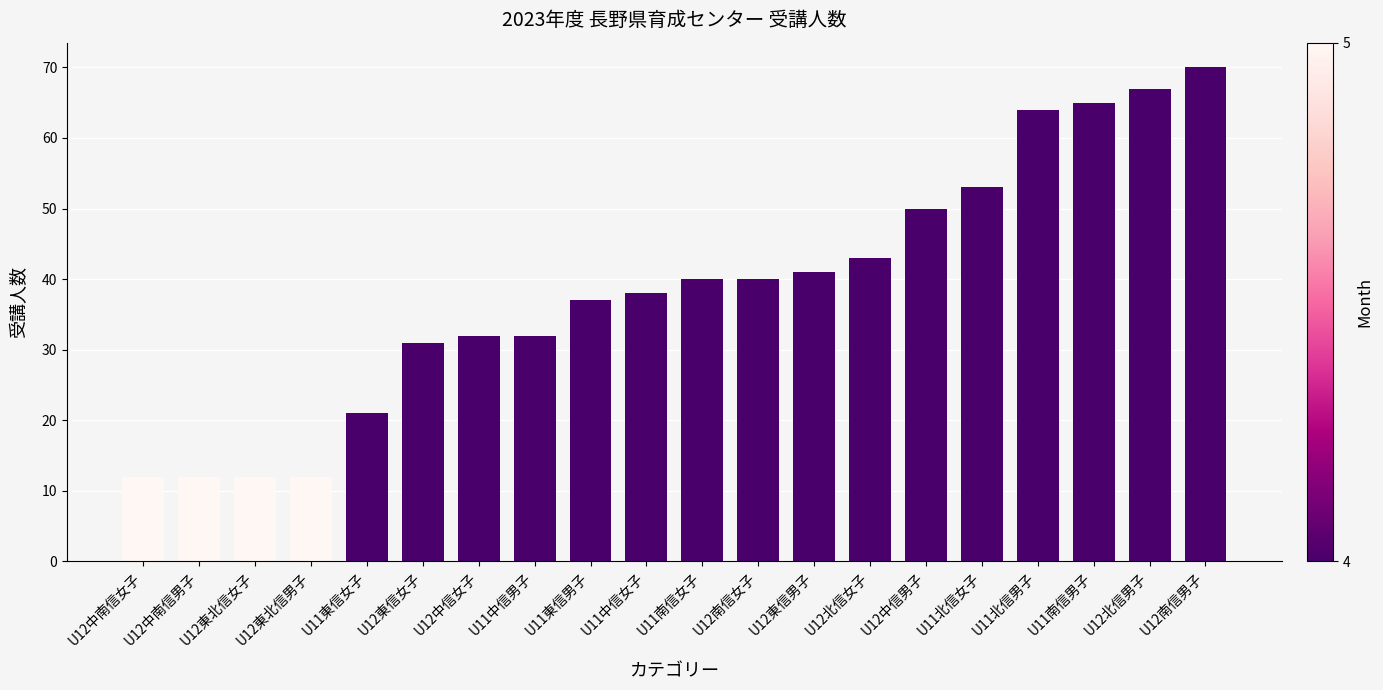

What is the label of the 1st bar from the left?

U12中南信女子